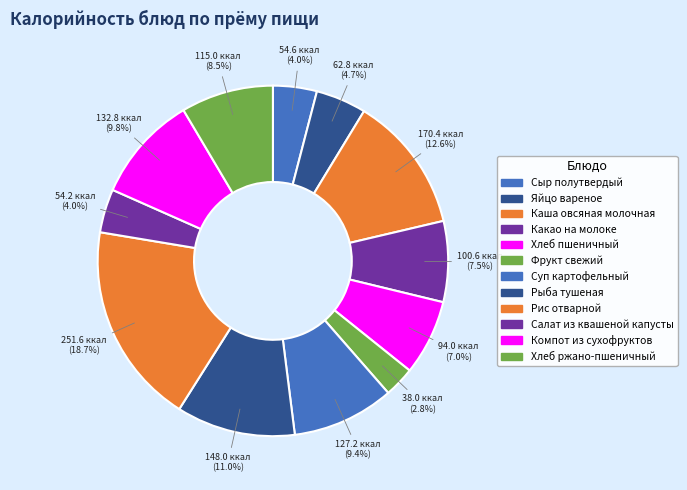

How many slices are in this pie chart?

12